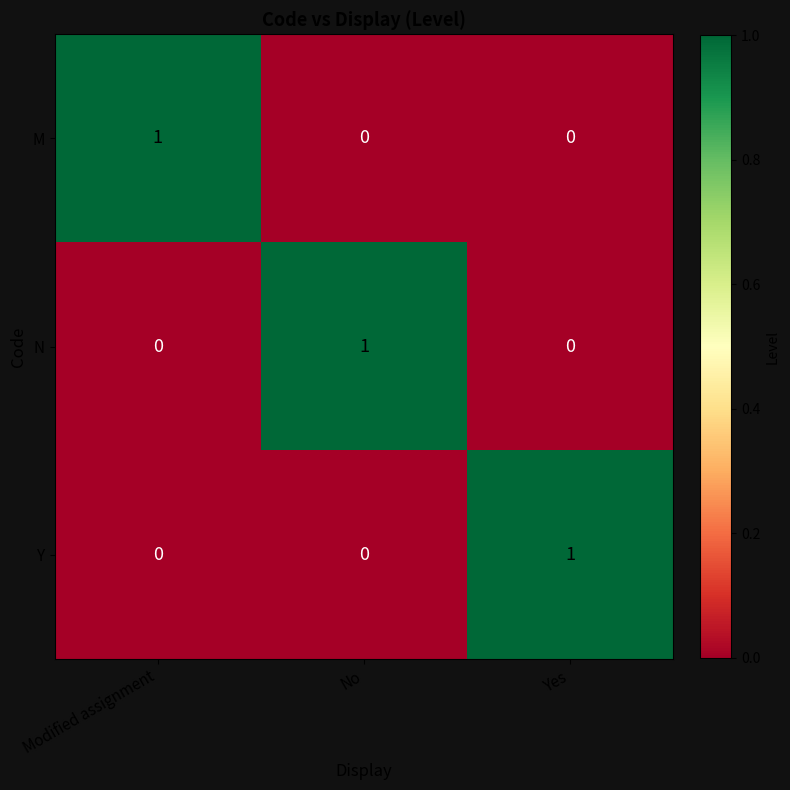

Is the value of Y at Yes greater than the value of M at No?

Yes